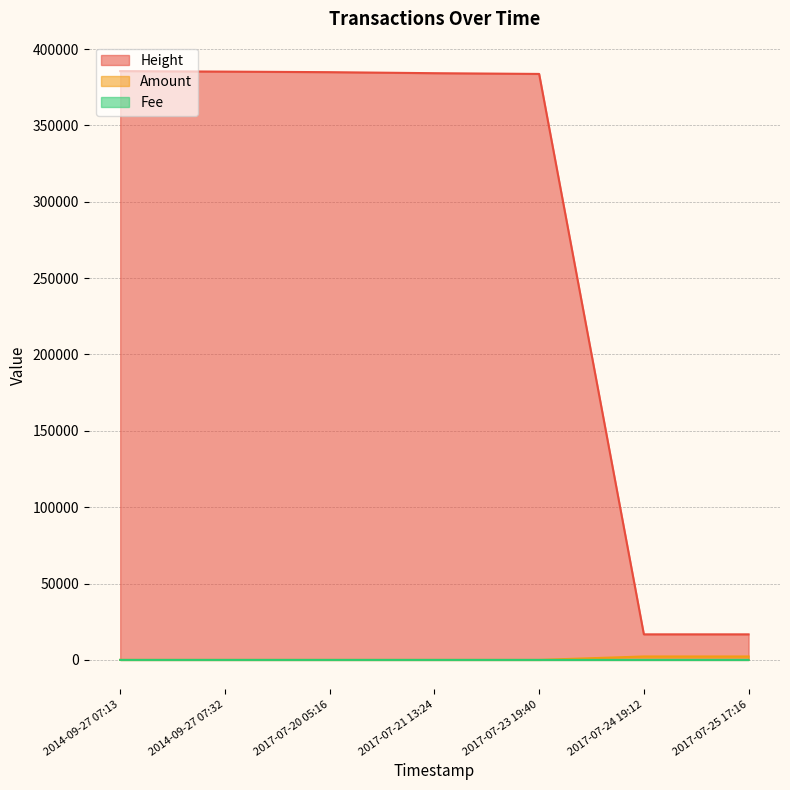

Rank the categories by Fee value from lowest to highest.

2014-09-27 07:13, 2014-09-27 07:32, 2017-07-20 05:16, 2017-07-21 13:24, 2017-07-23 19:40, 2017-07-24 19:12, 2017-07-25 17:16